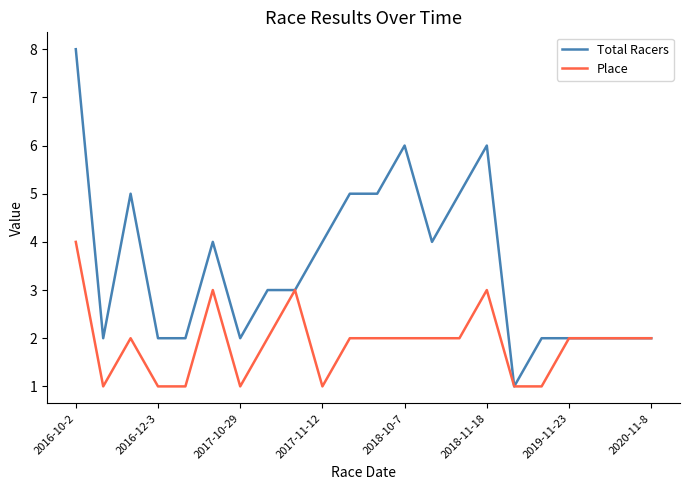

What is the greatest value displayed?

8